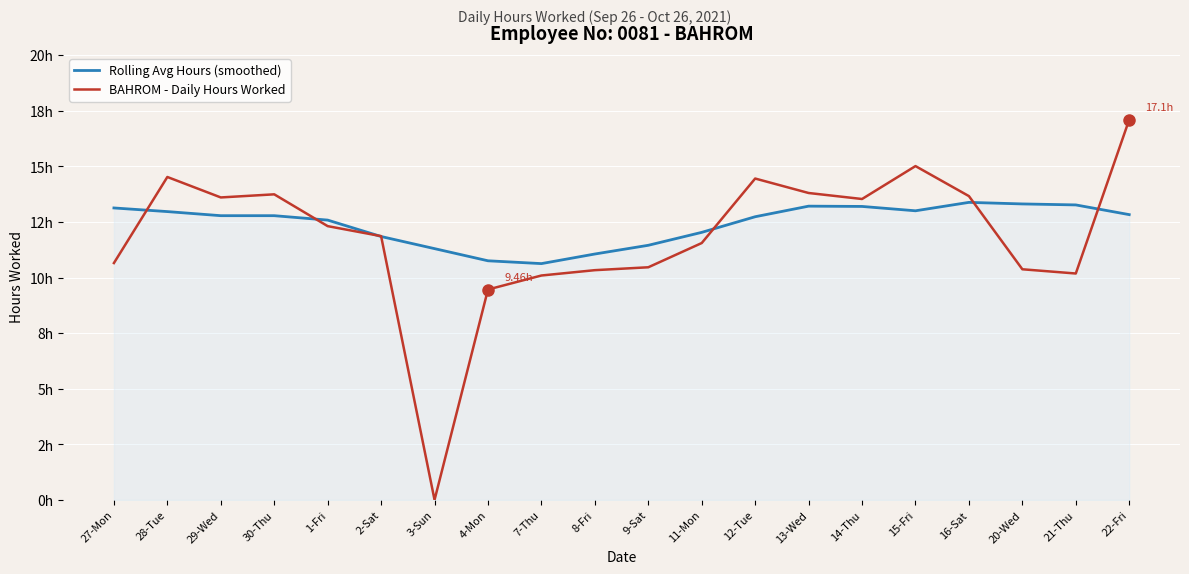

The Rolling Avg Hours (smoothed) series shows 11.1 at 8-Fri. True or false?

True